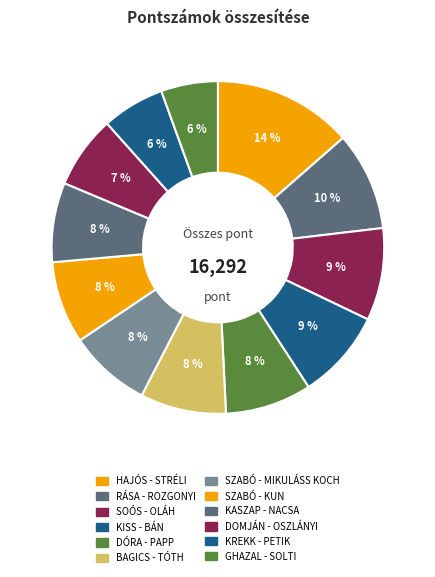

What is the change in value from BAGICS - TÓTH to SZABÓ - KUN?

-56